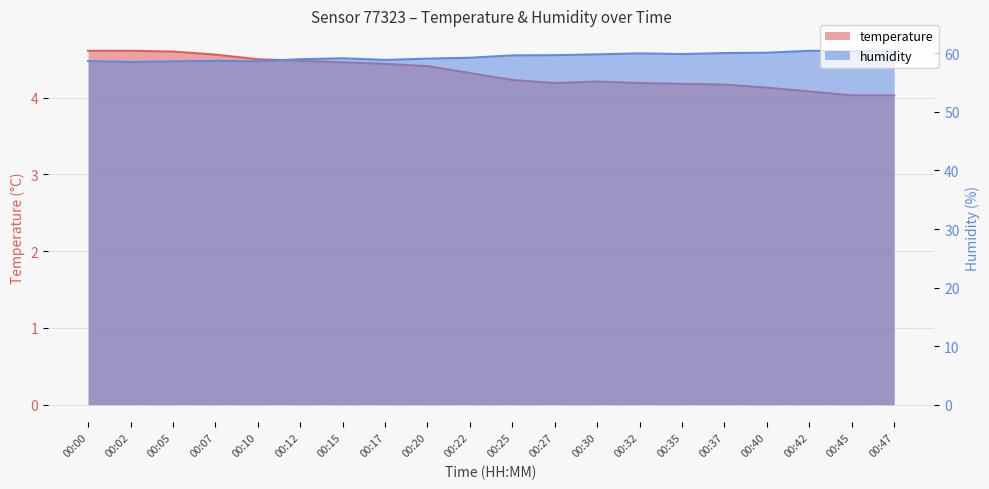

In temperature, how many points are higher than both neighbors (excluding endpoints)?

1